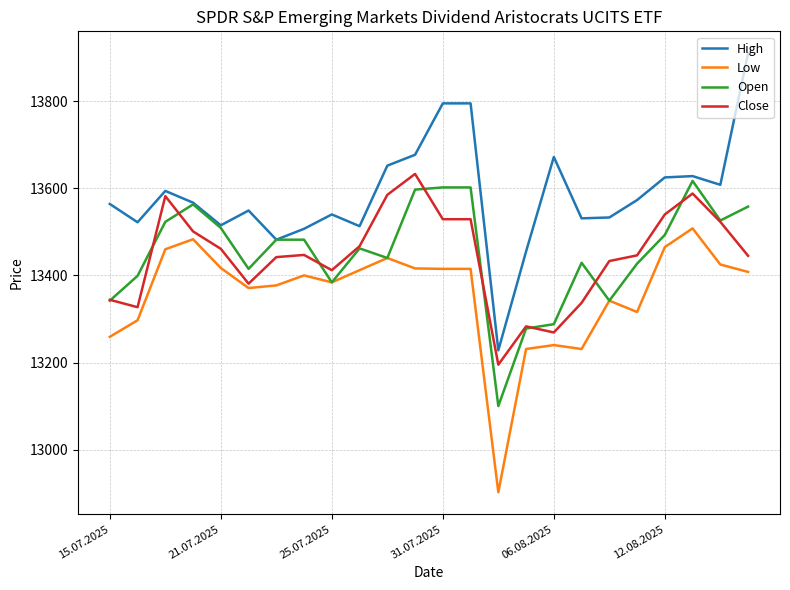

What are all the series names shown in the legend?

High, Low, Open, Close